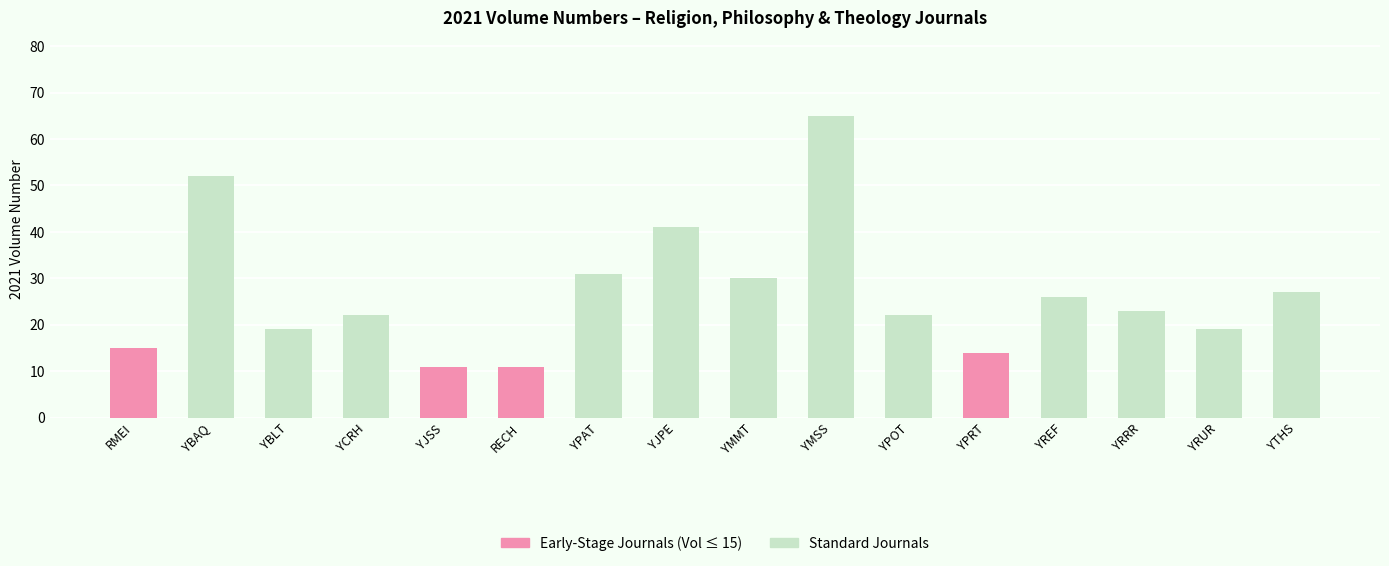

What value does the data have at YJPE, to the nearest 10?

40